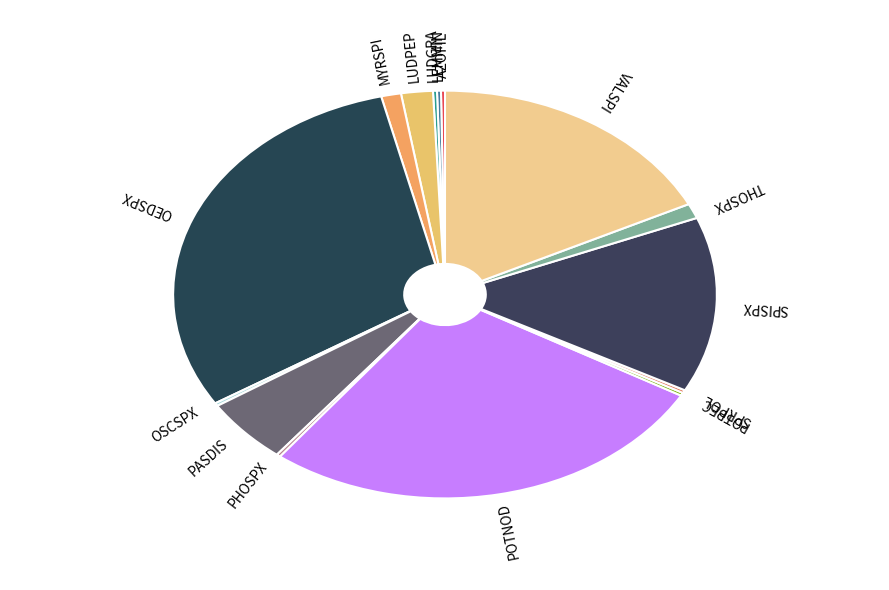

Which category has the smallest portion of the pie?

AZOFIL